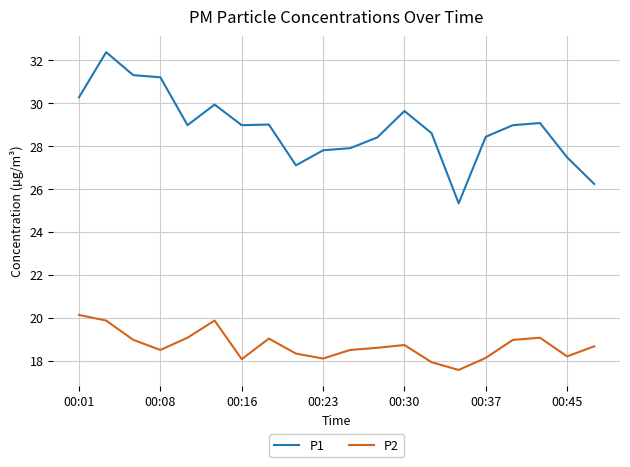

Which series has the widest spread of values?

P1